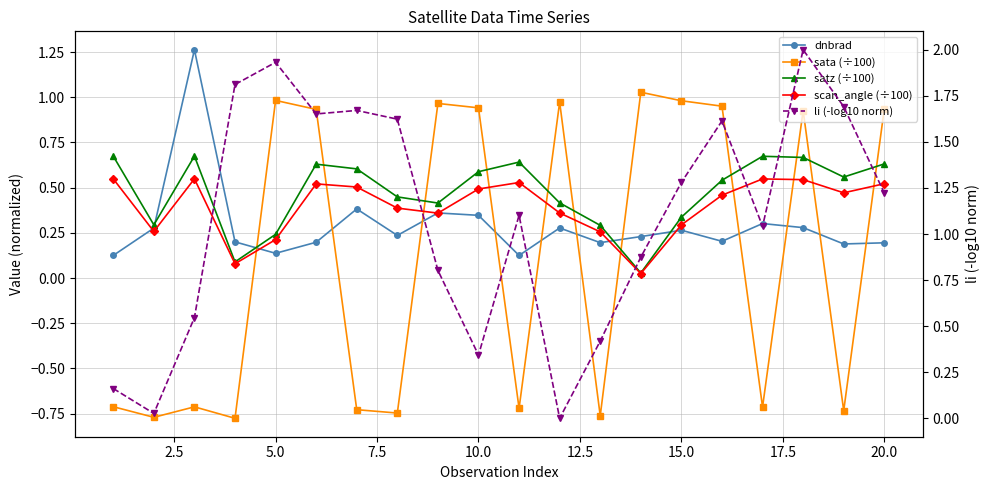

True or false: satz (÷100) has more than 0 interior local peaks.

True